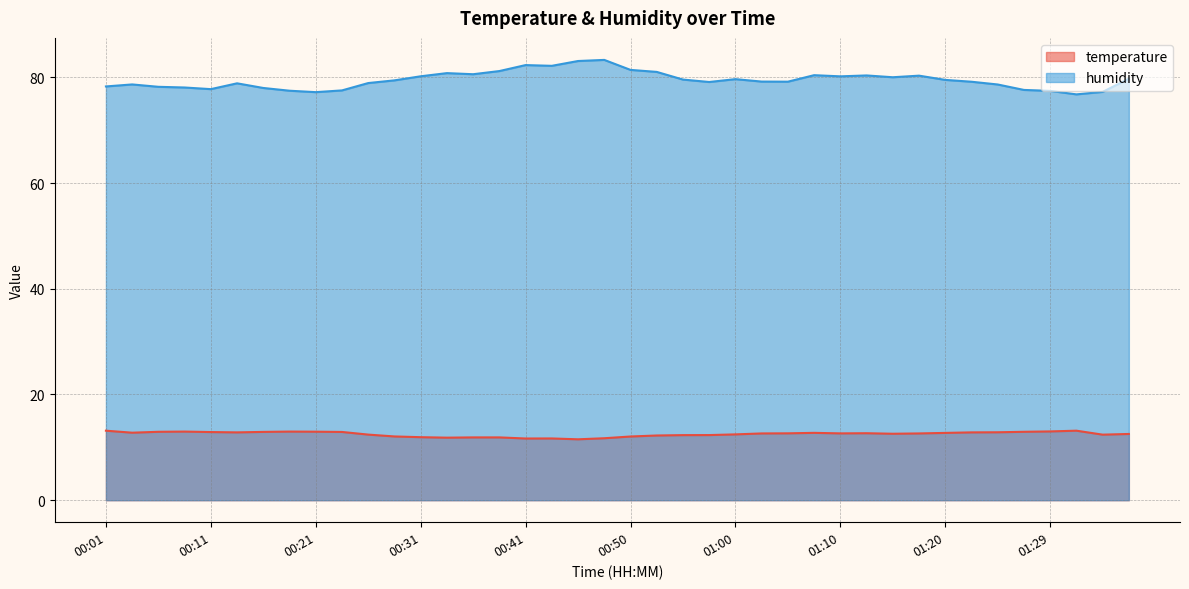

What is the label of the 34th point from the right?

00:16